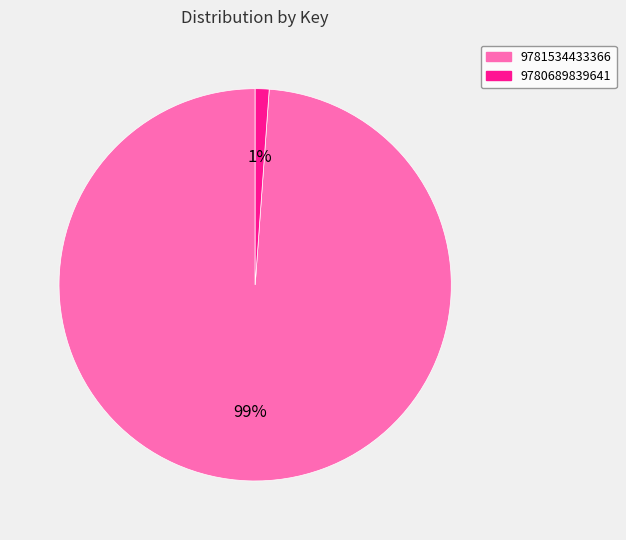

Between 9781534433366 and 9780689839641, which is larger?

9781534433366